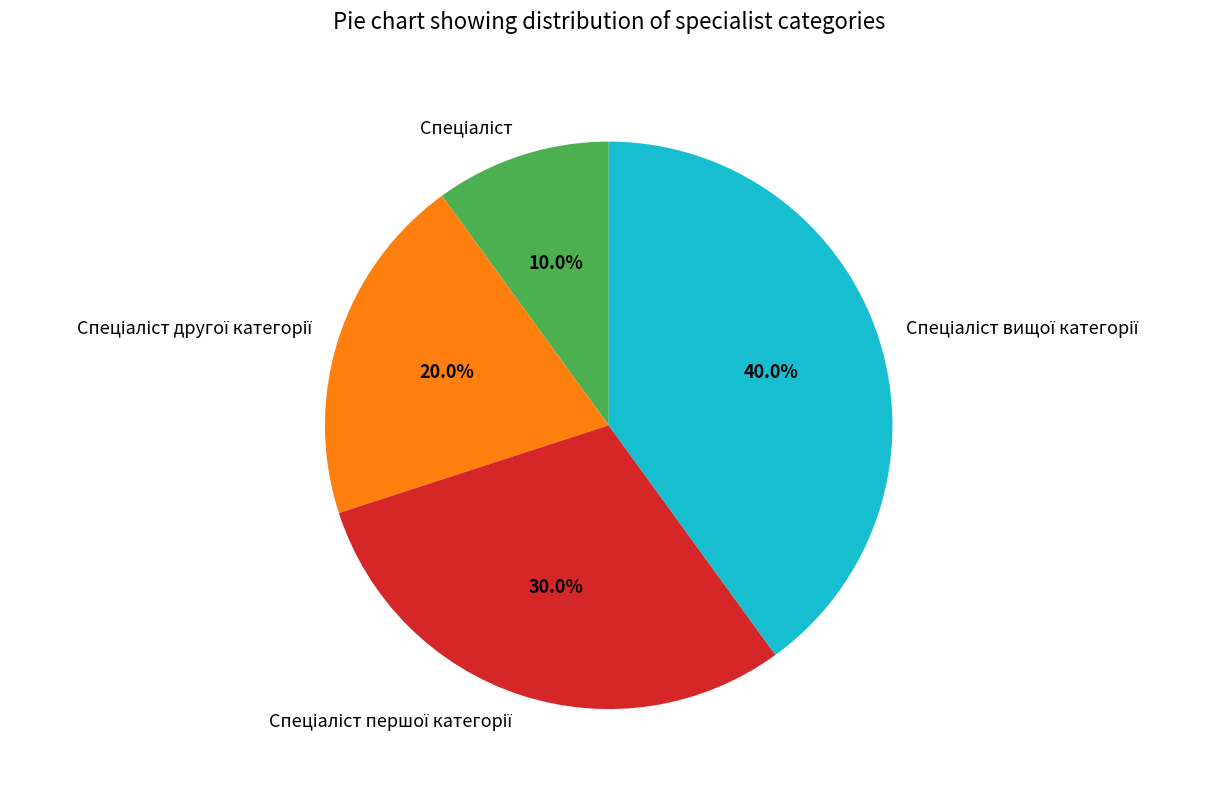

Is there any slice that represents more than half of the pie?

No